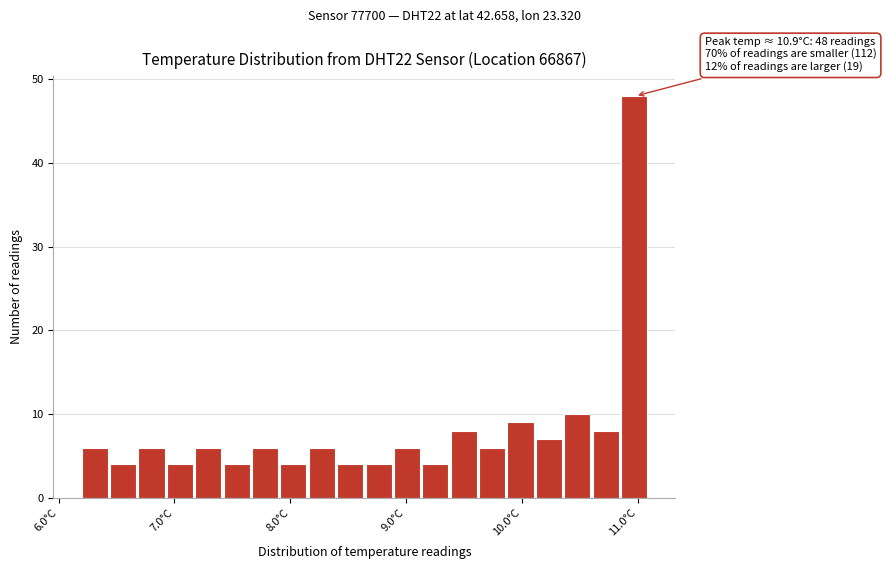

Around what value on the x-axis is the tallest bar? Give the approximate position of its centre, as read against the axis.

11.0